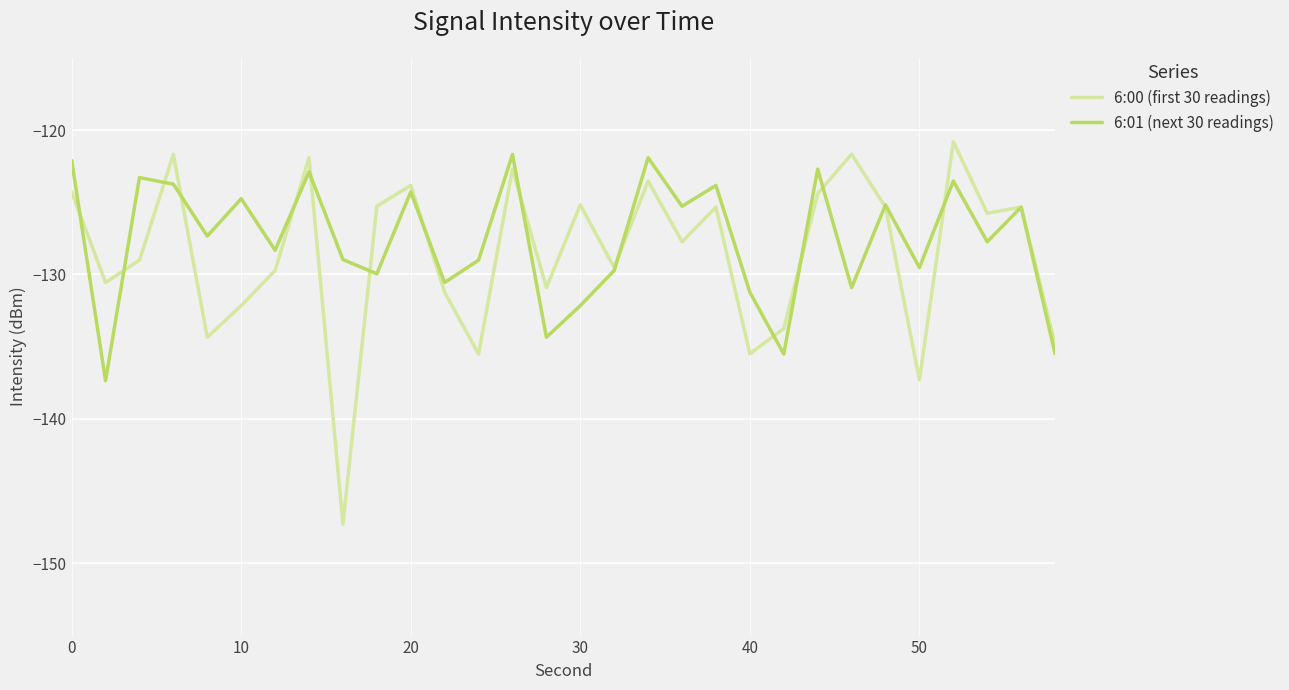

What is the minimum value for 6:00 (first 30 readings)?

-147.3